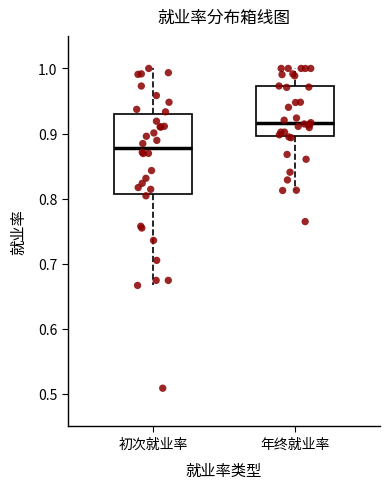

Which box has the lowest median line?

初次就业率